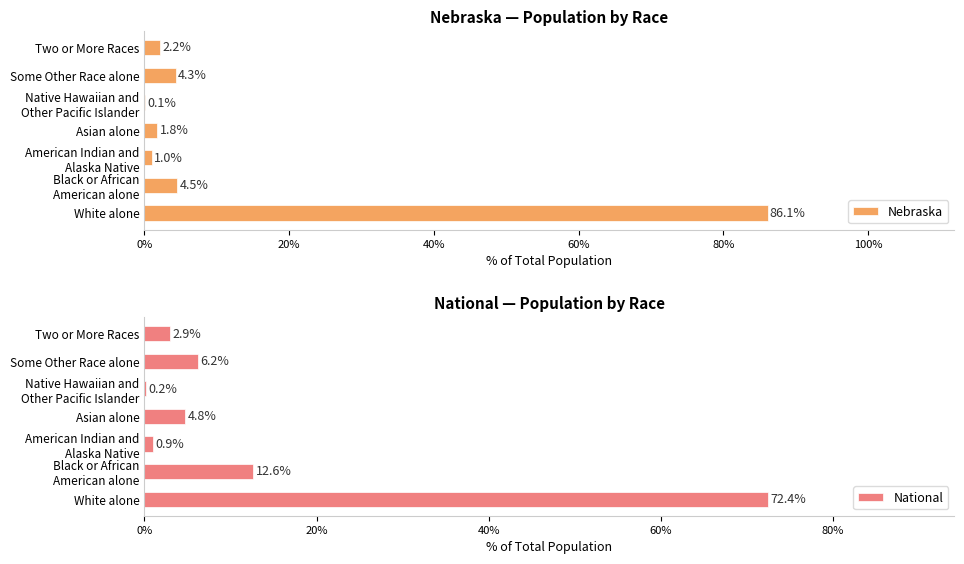

Which series has the largest total across all categories?

Nebraska